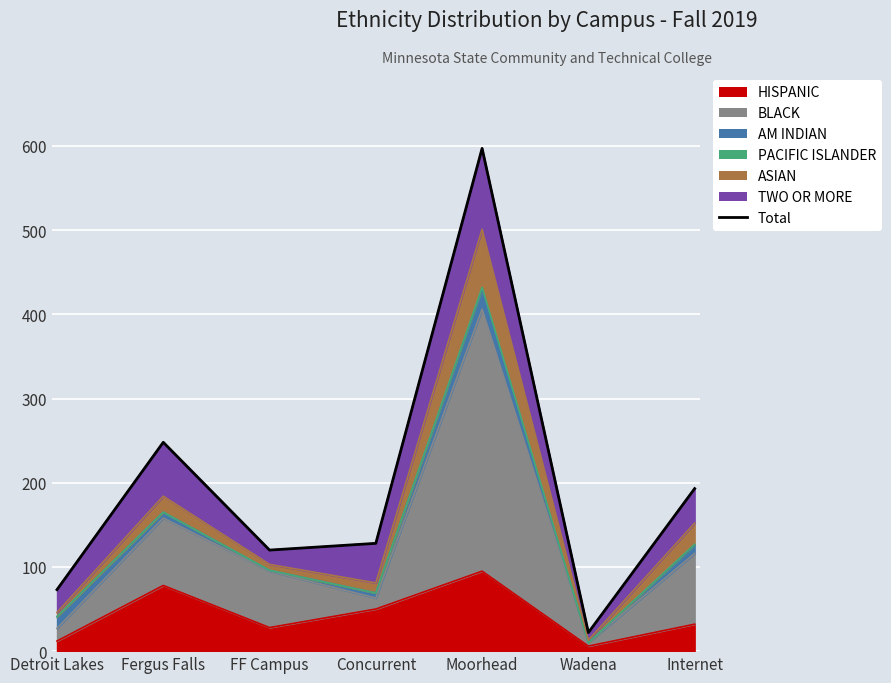

Count the number of values greater than 128.

3